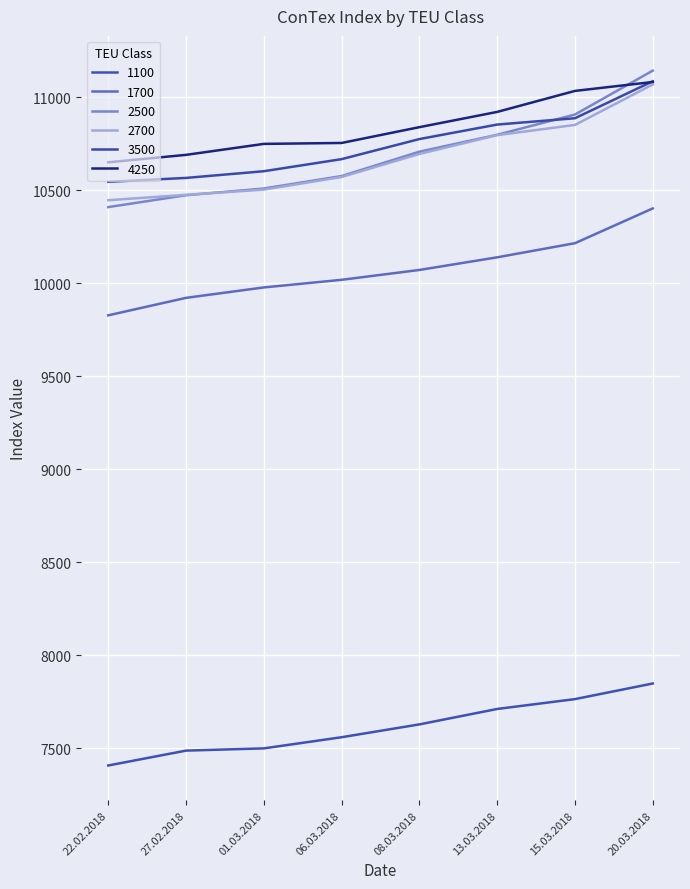

Reading left to right, transcribe all the data shown in this chart.

1100: 7407	7487	7499	7559	7628	7711	7764	7848
1700: 9828	9922	9978	10019	10072	10140	10216	10403
2500: 10410	10474	10510	10577	10708	10799	10908	11144
2700: 10447	10476	10504	10572	10696	10797	10852	11070
3500: 10546	10567	10603	10668	10776	10854	10888	11087
4250: 10651	10691	10750	10755	10840	10922	11035	11083